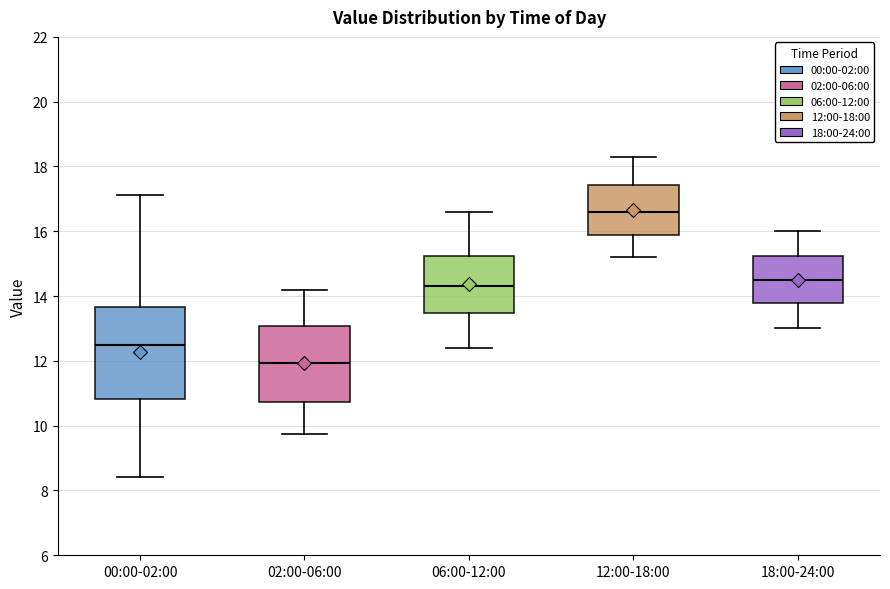

Reading left to right, transcribe this box plot: for each box, give where its median line is, the range the box spans, and where its two whiskers end, as read against the y-axis. The values are not printed on the chart, so give them approximately, as read against the axis.

00:00-02:00: median 12.4, box 10.8 to 13.6, whiskers 8.4 to 17.2
02:00-06:00: median 12.0, box 10.8 to 13.0, whiskers 9.8 to 14.2
06:00-12:00: median 14.4, box 13.4 to 15.2, whiskers 12.4 to 16.6
12:00-18:00: median 16.6, box 15.8 to 17.4, whiskers 15.2 to 18.4
18:00-24:00: median 14.6, box 13.8 to 15.2, whiskers 13.0 to 16.0